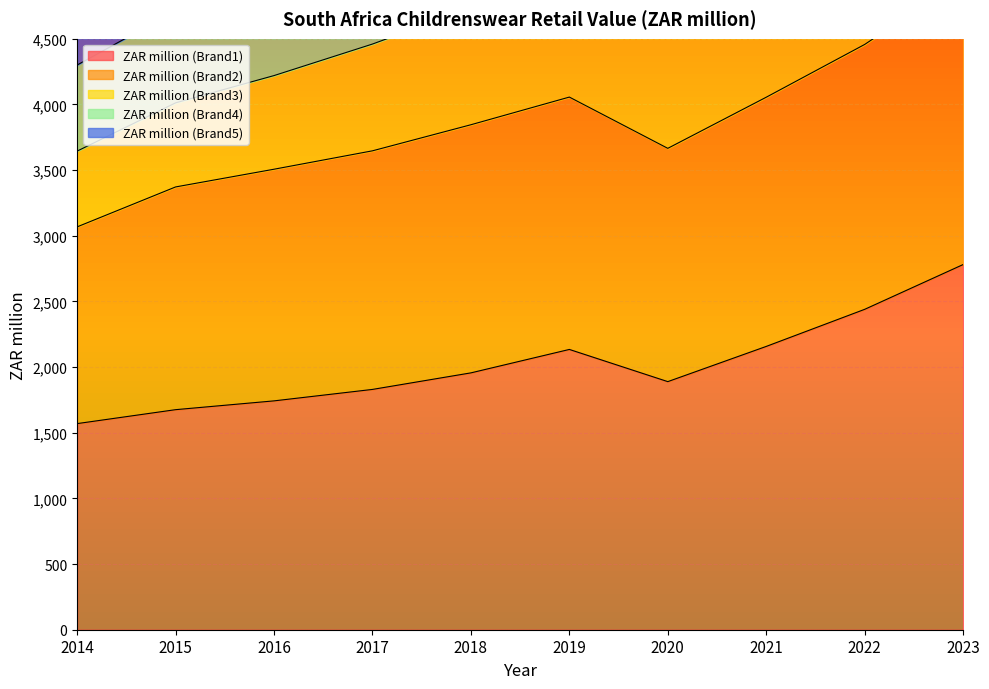

What is the difference between the second highest and minimum values in the ZAR million (Brand3) series?

3041.1